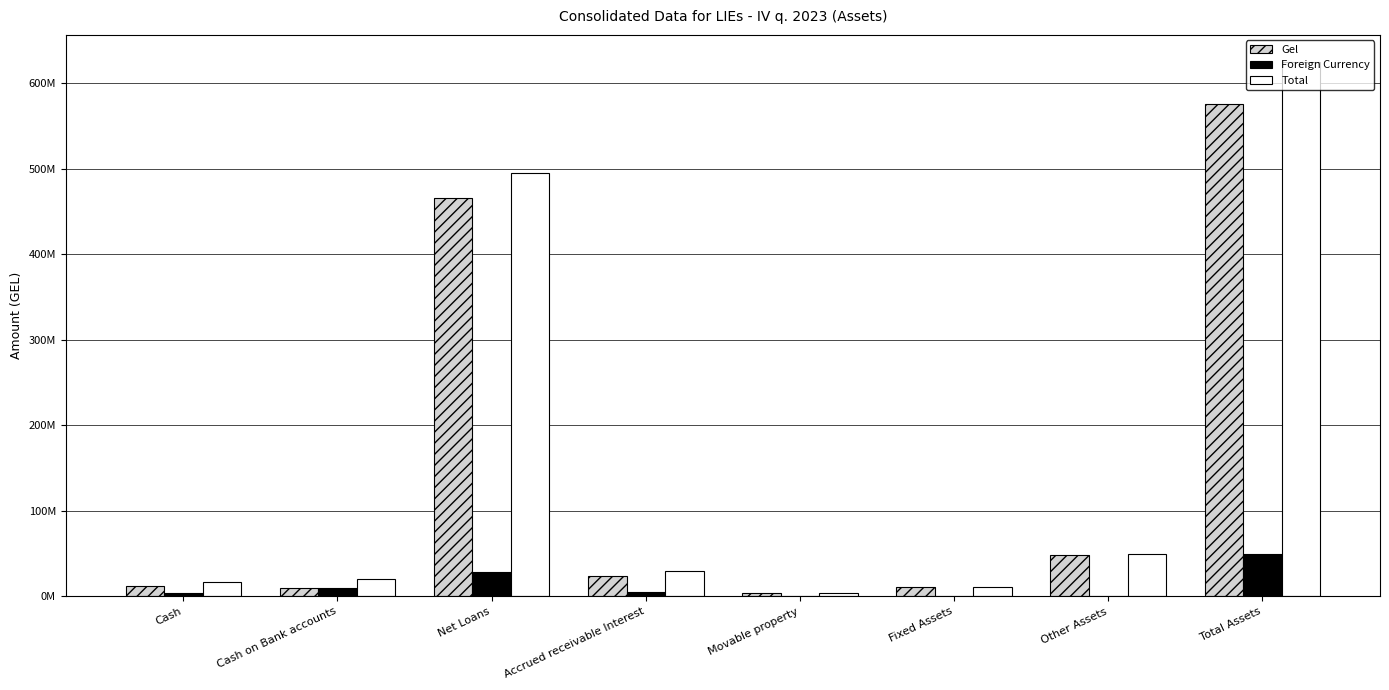

List the series in order of their peak value, highest first.

Total, Gel, Foreign Currency